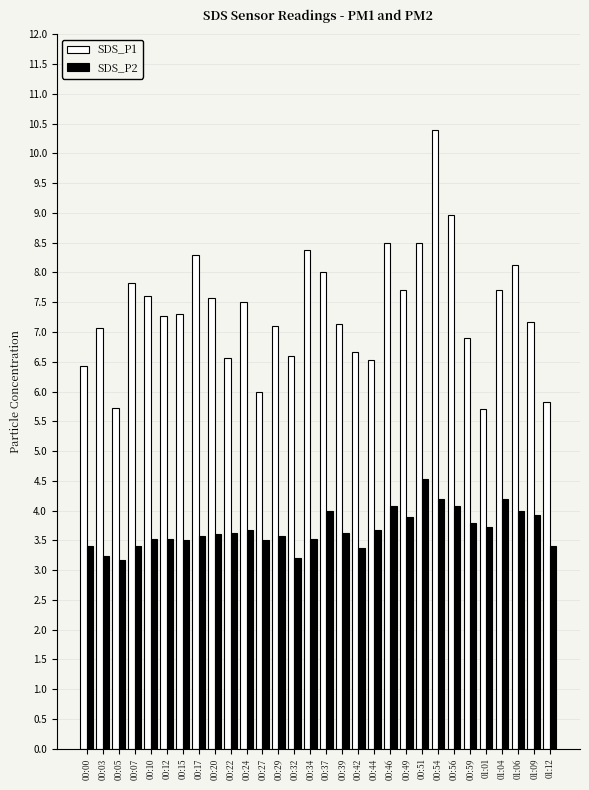

What is the greatest value displayed?

10.4